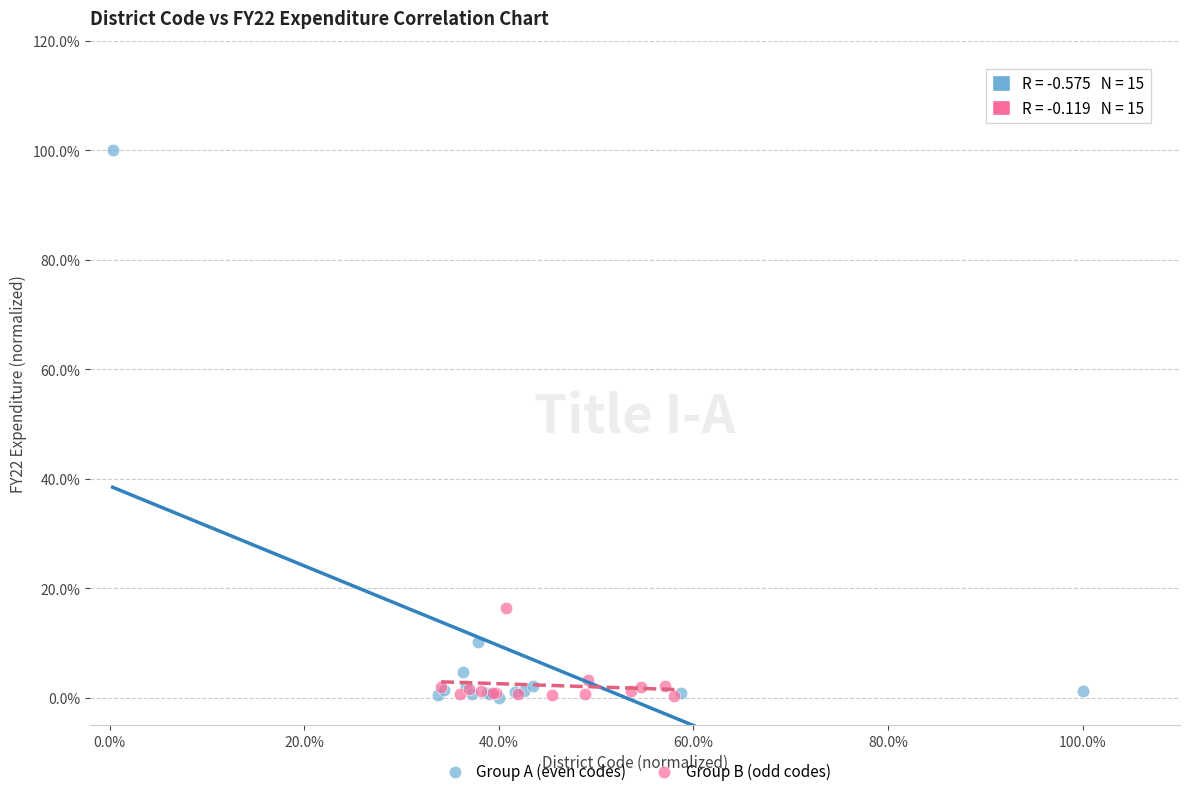

Which series contains the highest Y value?

Group A (even codes)